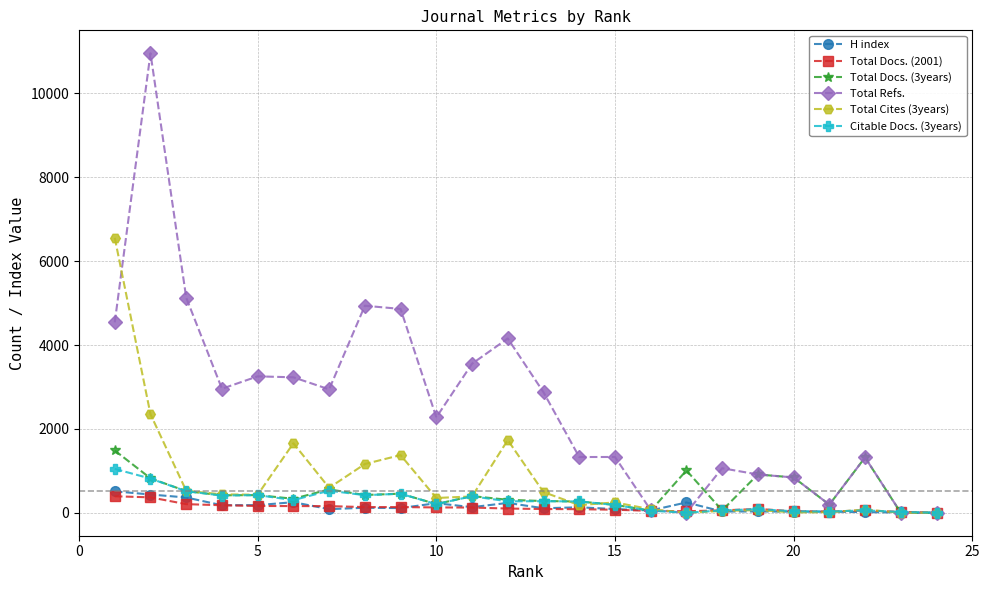

True or false: H index has more than 1 interior local peaks.

True